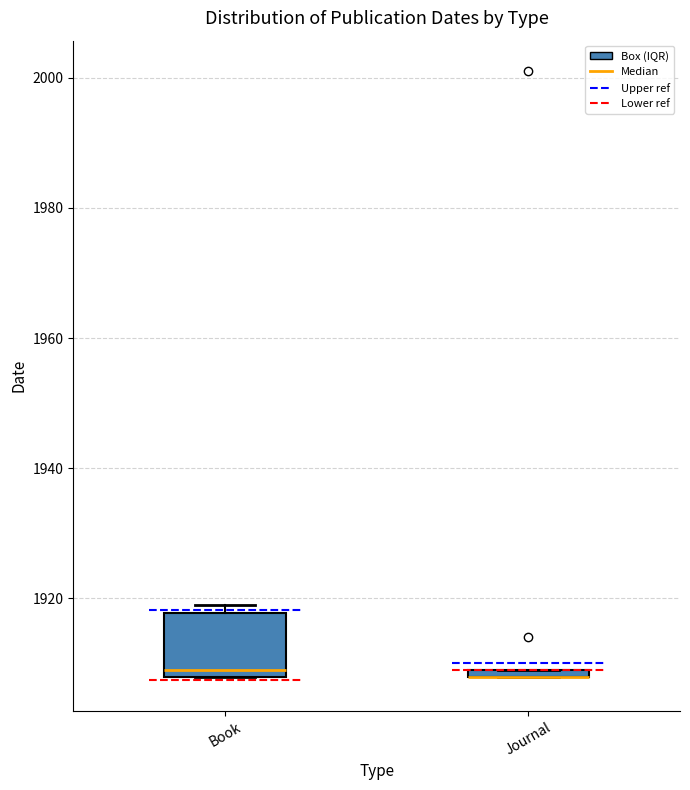

Where does the median line of the box for Book sit on the y-axis? The values are not printed on the chart, so give them approximately, as read against the axis.

1910